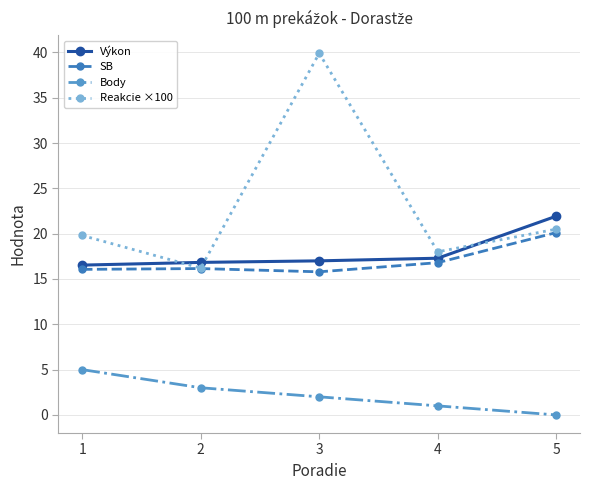

What is the sum of the SB values at 2 and 4?

33.0